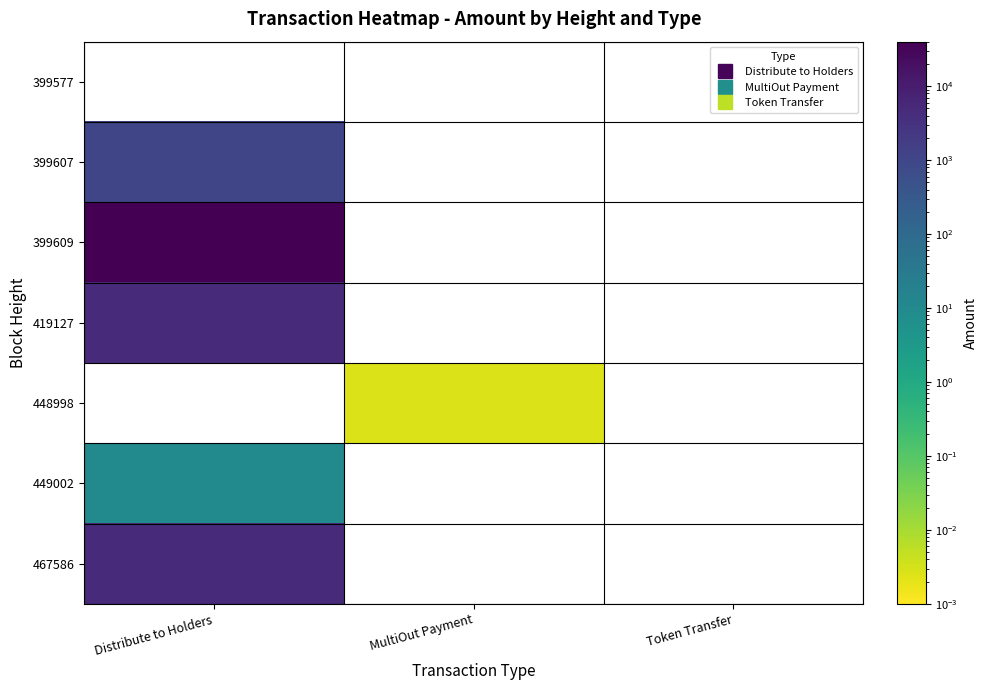

At which category is the sum across all series the highest?

Distribute to Holders